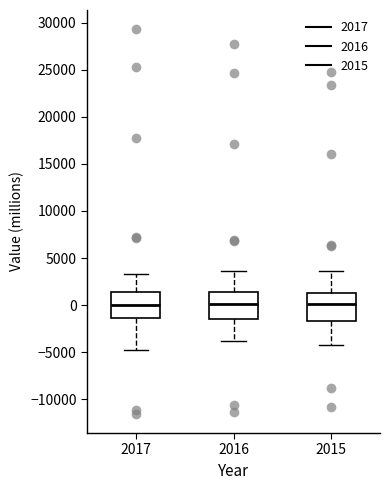

Where does the median line of the box at x = 2017 sit on the y-axis? The values are not printed on the chart, so give them approximately, as read against the axis.

0